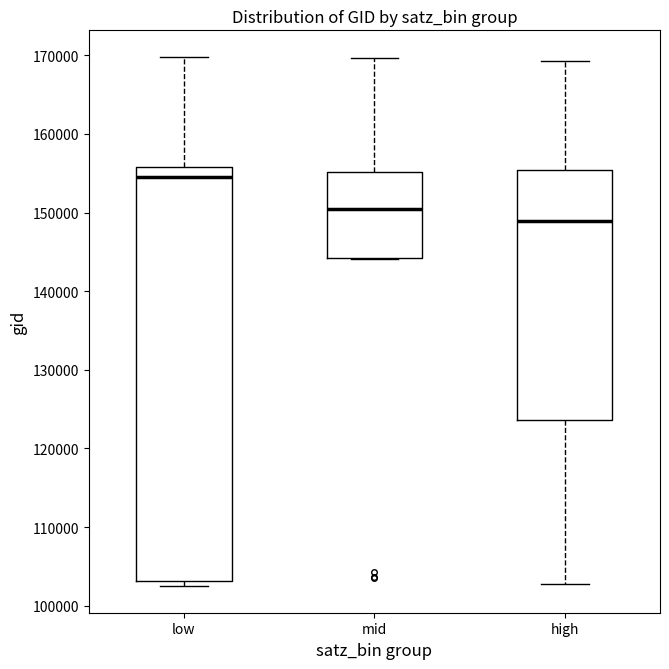

Where does the upper whisker of the box for high end on the y-axis? The values are not printed on the chart, so give them approximately, as read against the axis.

169000